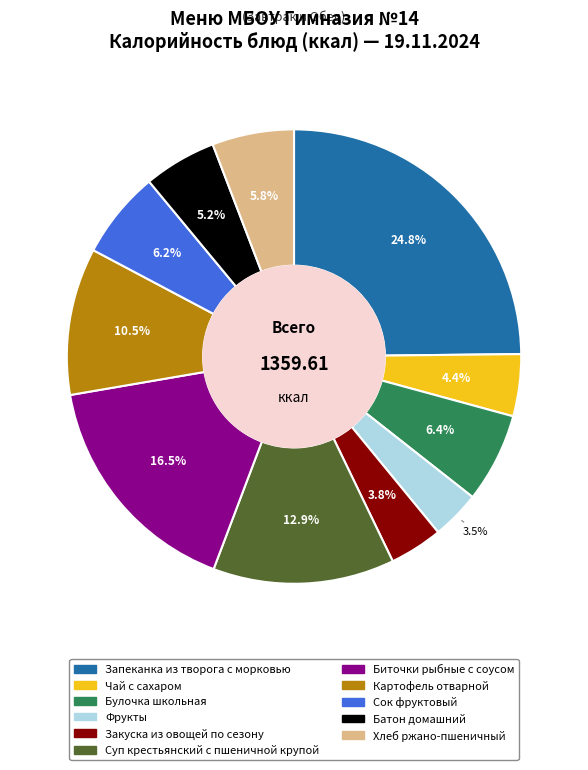

Does Булочка школьная represent more than half of the total?

No